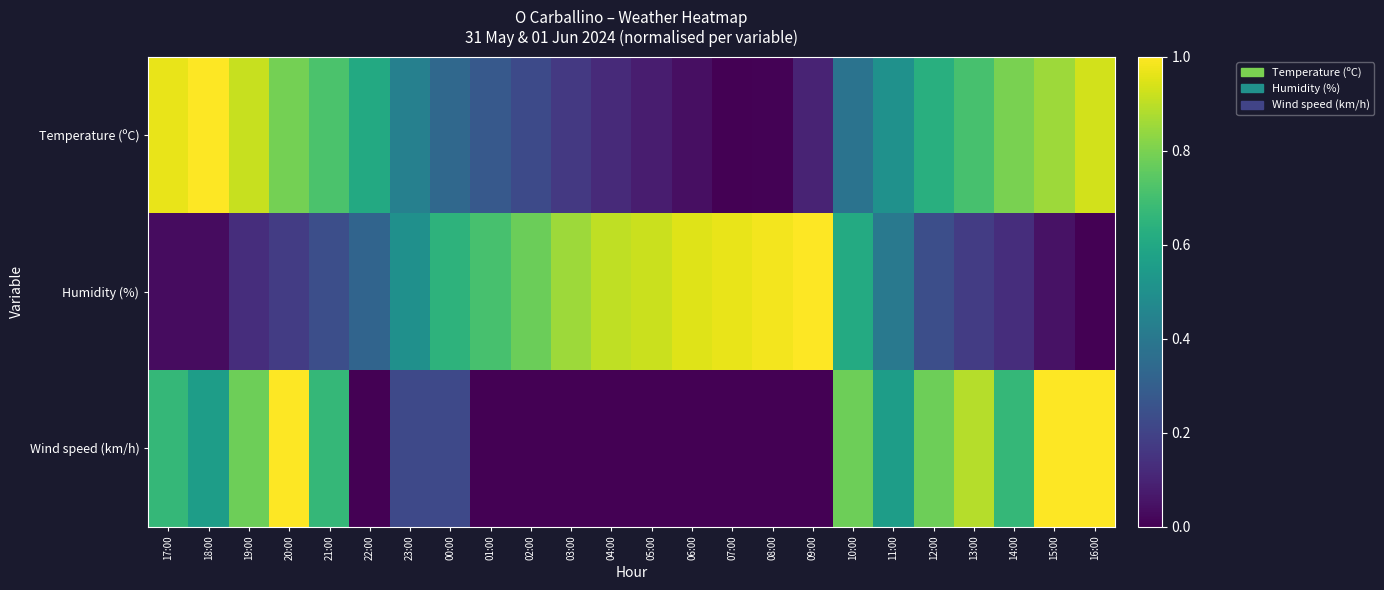

Which category has the highest value across all series?

18:00